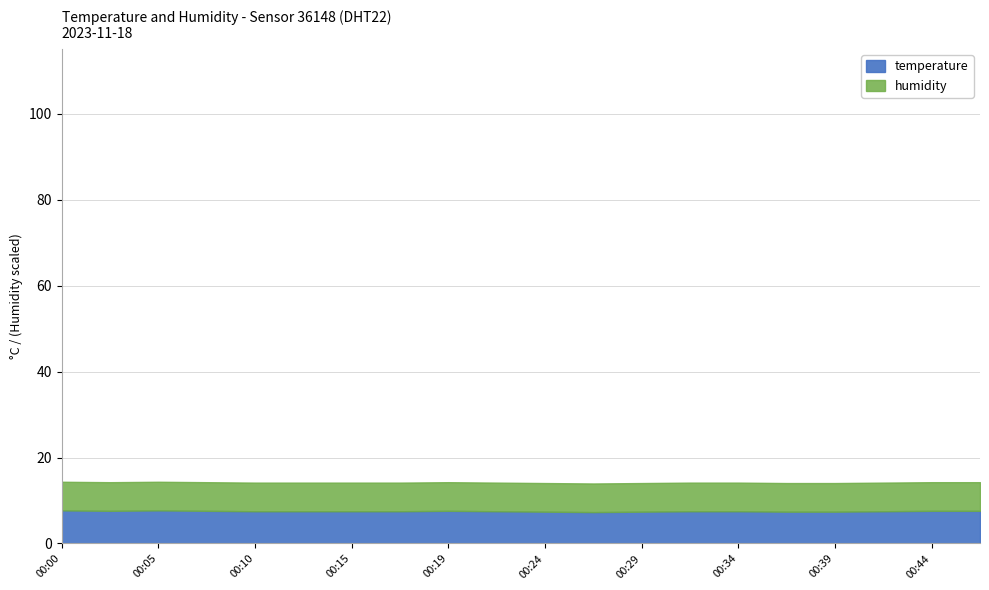

What is the highest value of the temperature series?

7.7